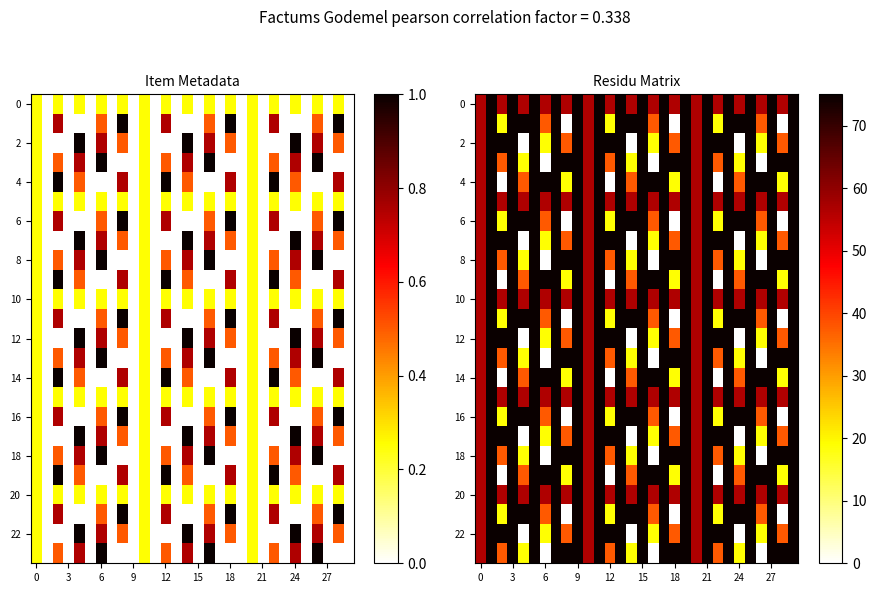

What is the spread (max minus min) of values at 26?

75.0